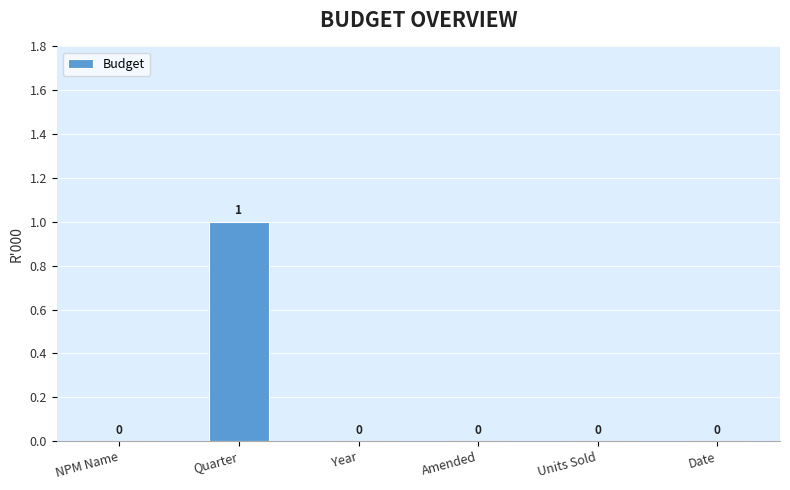

Reading right to left, extract all data points from this chart.

0	0	0	0	1	0